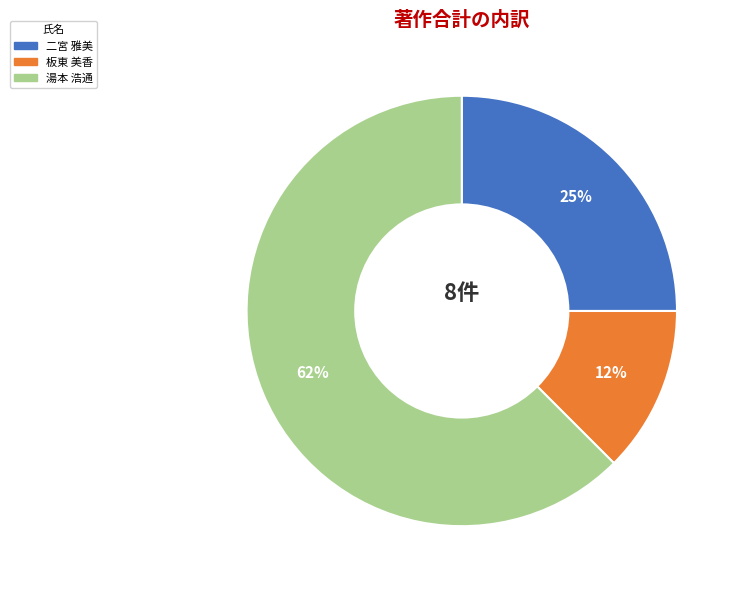

Count the number of slices in the pie.

3